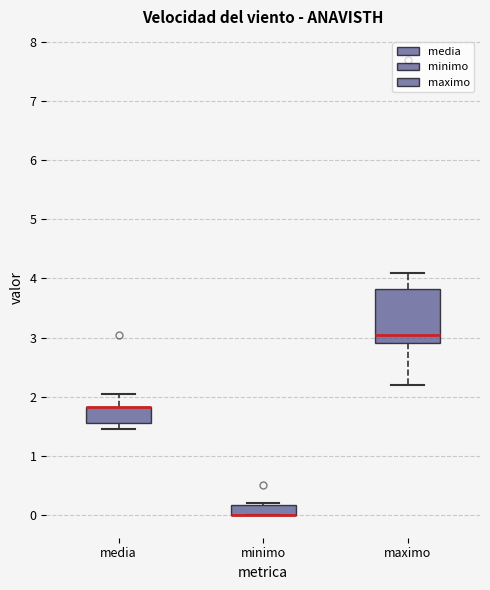

Reading left to right, transcribe this box plot: for each box, give where its median line is, the range the box spans, and where its two whiskers end, as read against the y-axis. The values are not printed on the chart, so give them approximately, as read against the axis.

media: median 1.8 (drawn on the box's upper edge), box 1.6 to 1.8, whiskers 1.5 to 2.0
minimo: median 0.0 (drawn on the box's lower edge), box 0.0 to 0.2, whiskers 0.0 to 0.2
maximo: median 3.1, box 2.9 to 3.8, whiskers 2.2 to 4.1